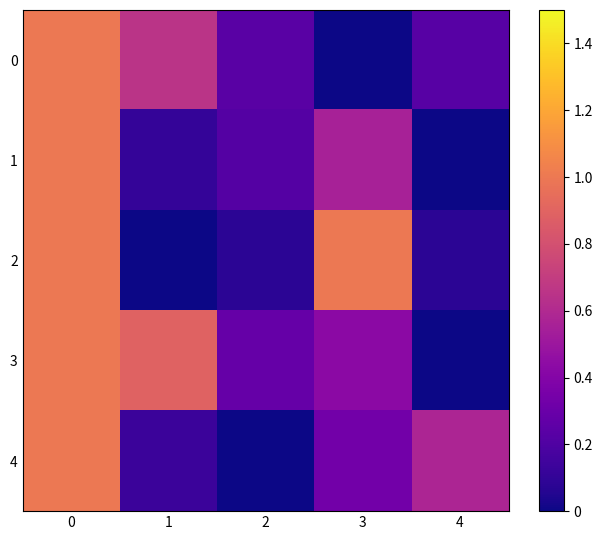

Reading left to right, transcribe all the data shown in this chart.

0: 0=1.0	1=0.7	2=0.2	3=0.0	4=0.2
1: 0=1.0	1=0.1	2=0.2	3=0.6	4=0.0
2: 0=1.0	1=0.0	2=0.1	3=1.0	4=0.1
3: 0=1.0	1=0.9	2=0.3	3=0.4	4=0.0
4: 0=1.0	1=0.1	2=0.0	3=0.3	4=0.6